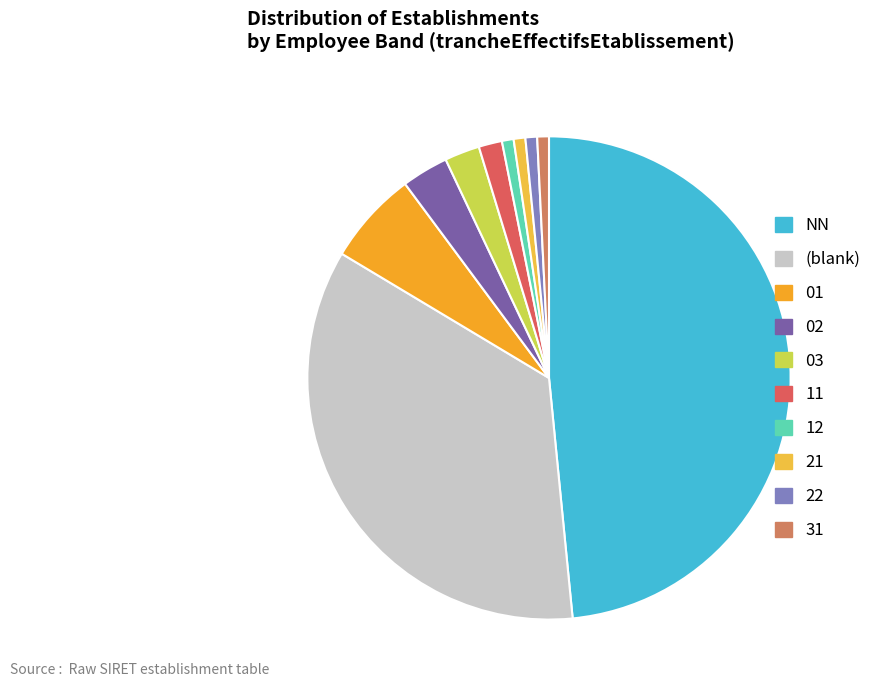

Does any single category account for the majority?

No